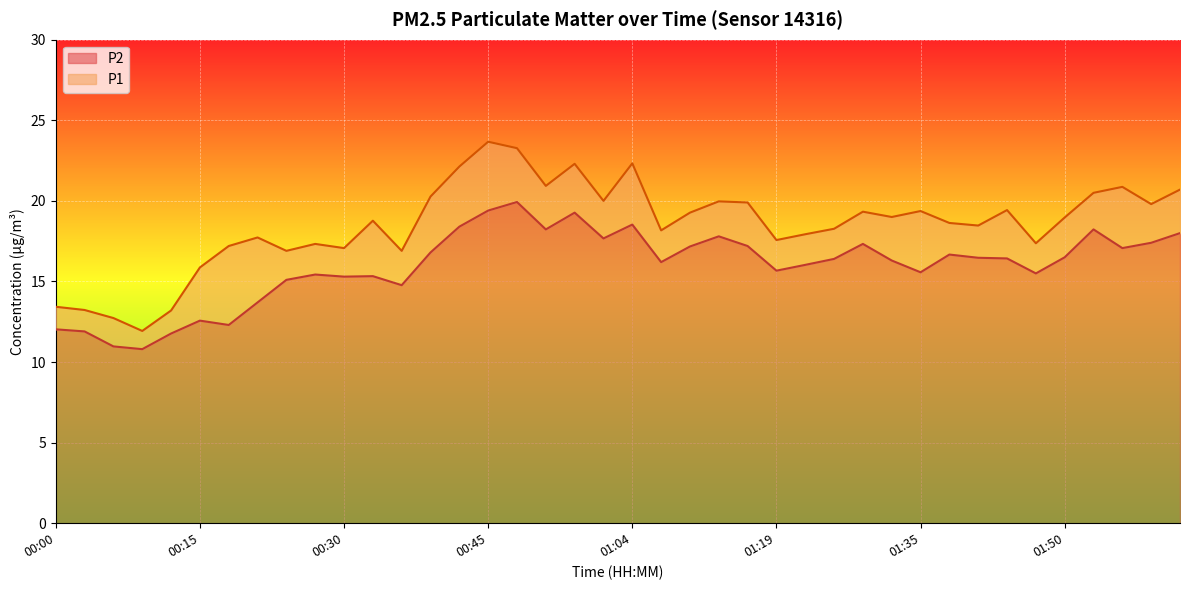

What value does the P2 series have at 00:48?

19.9